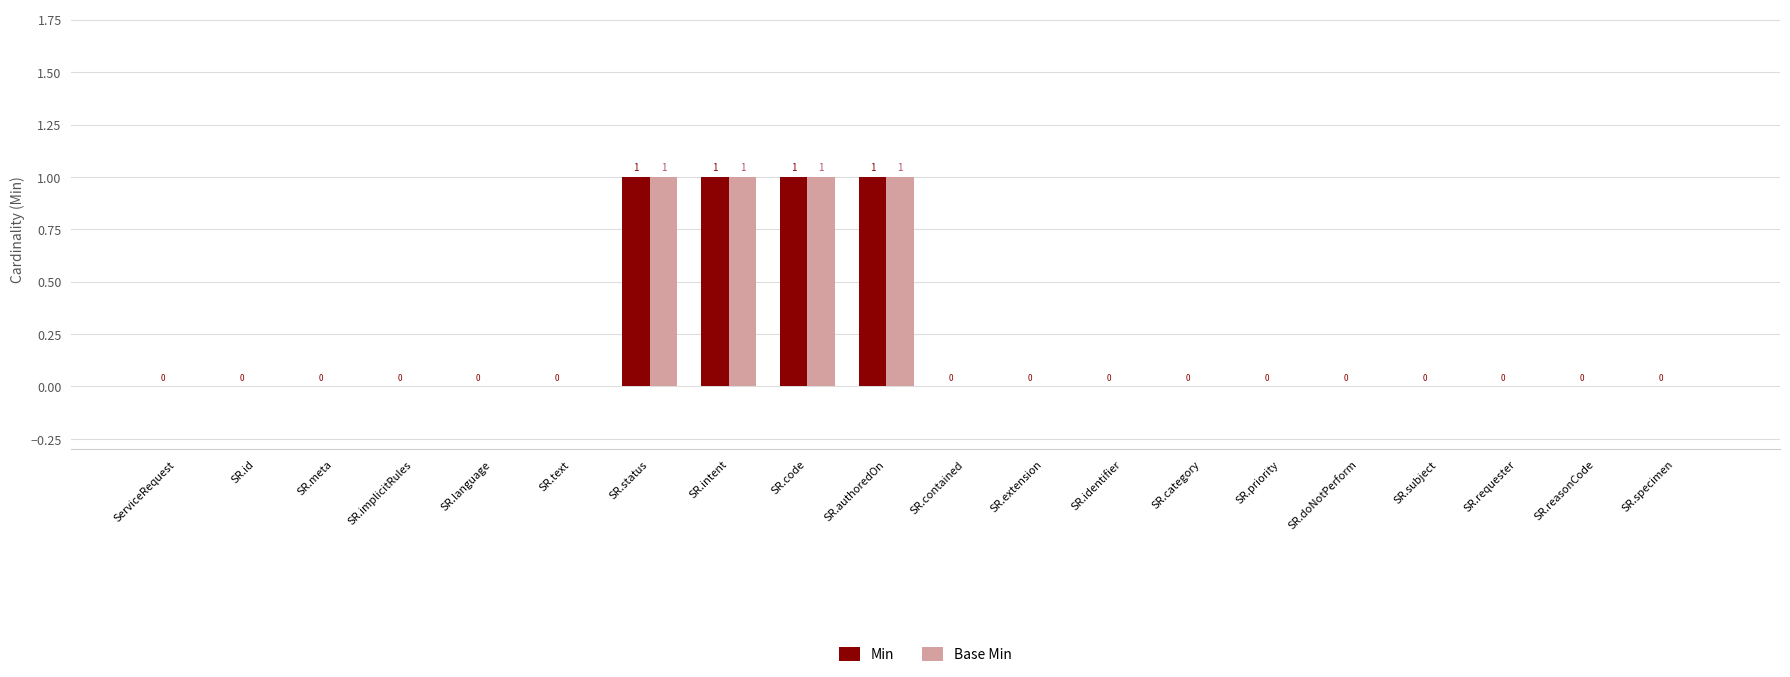

Is the value of Base Min at SR.text greater than the value of Min at SR.code?

No